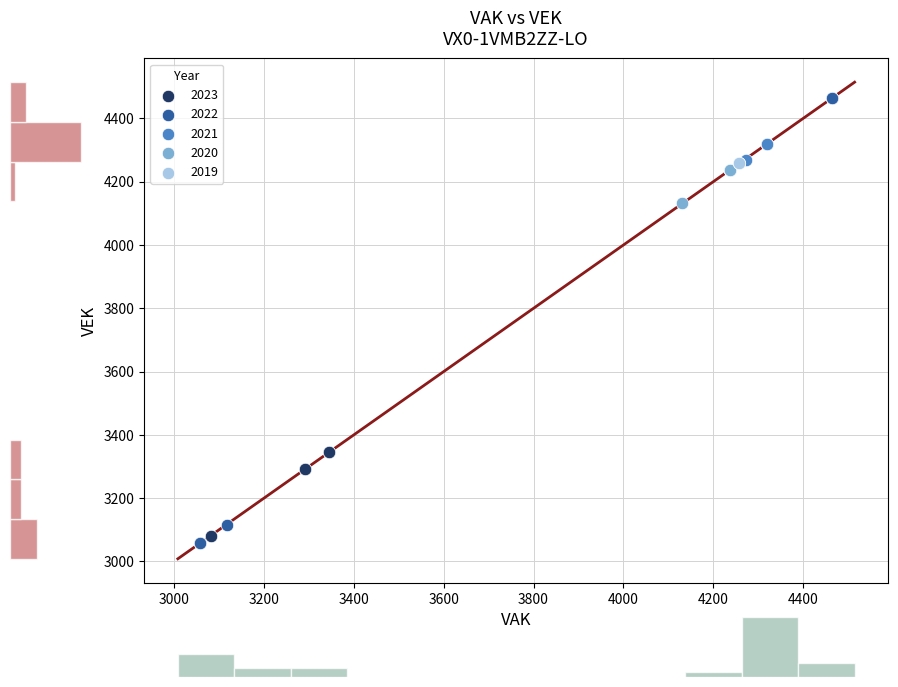

Which series reaches the maximum Y coordinate?

2022